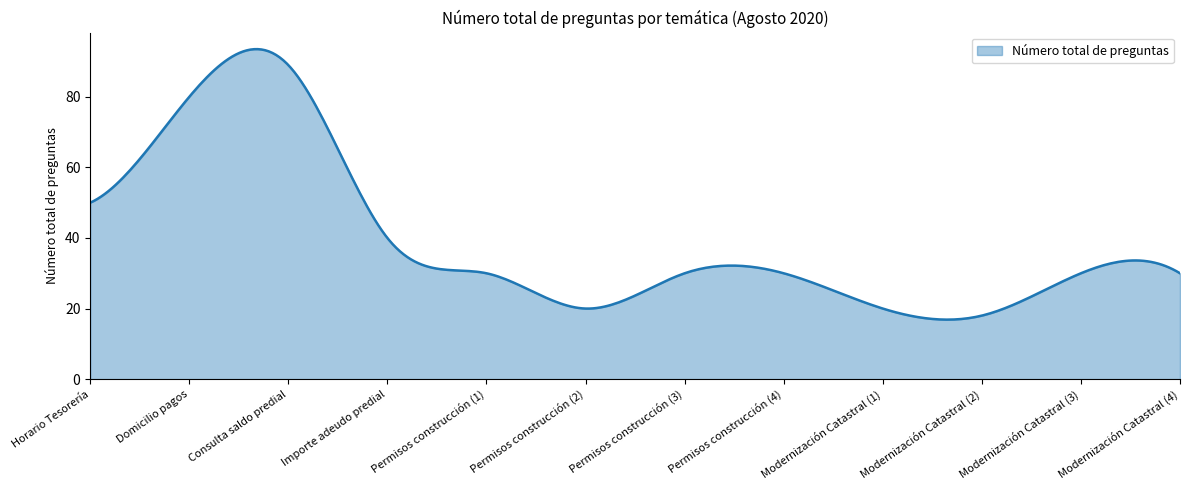

True or false: there are more than 2 points higher than both neighbors.

True